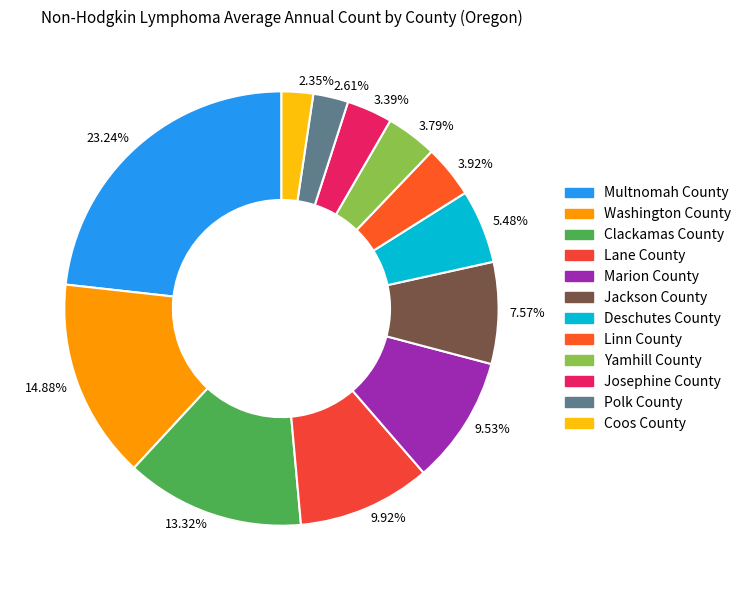

Do 9.53% and 13.32% together represent more than half of the pie?

No